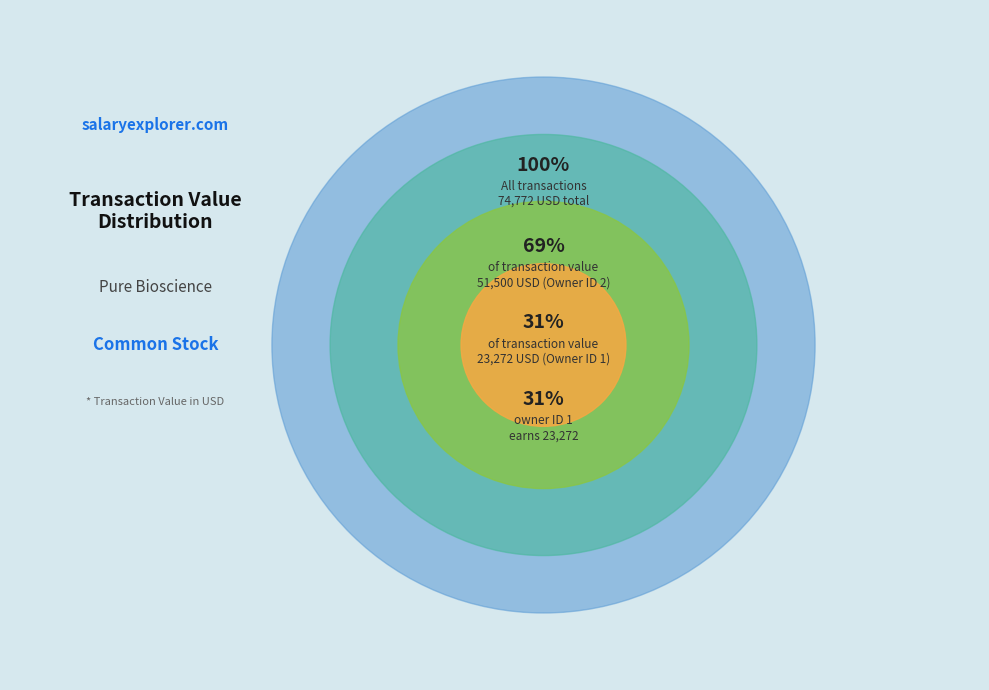

Which category accounts for the majority?

2